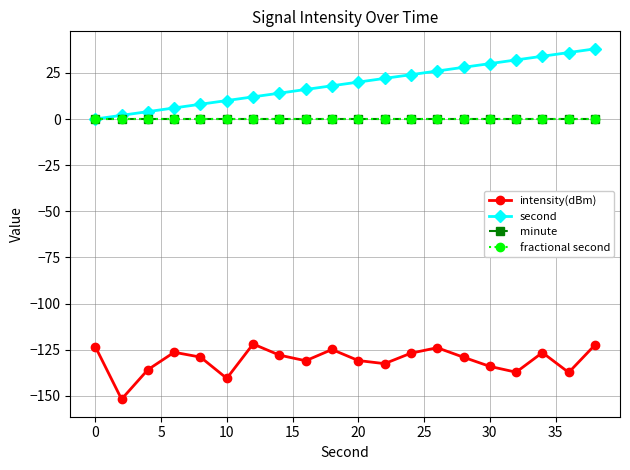

True or false: minute has more than 0 interior local peaks.

False